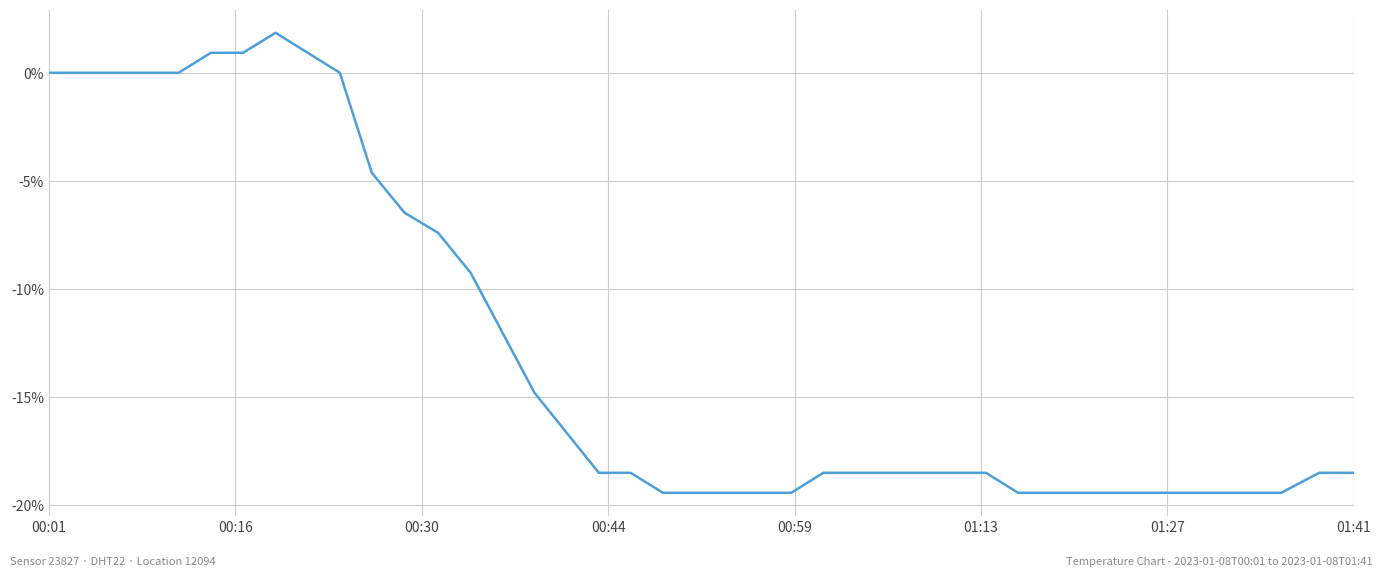

What is the maximum value shown in the chart?

1.9